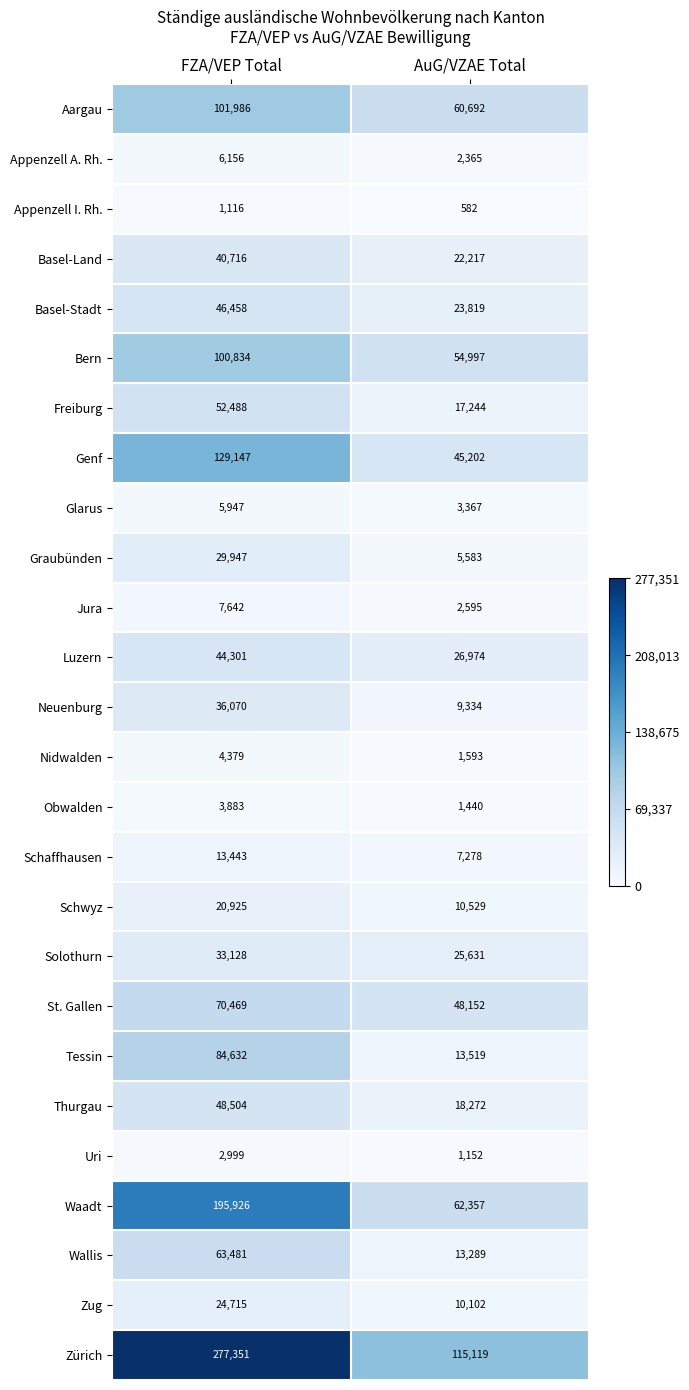

What is the greatest value displayed?

277351